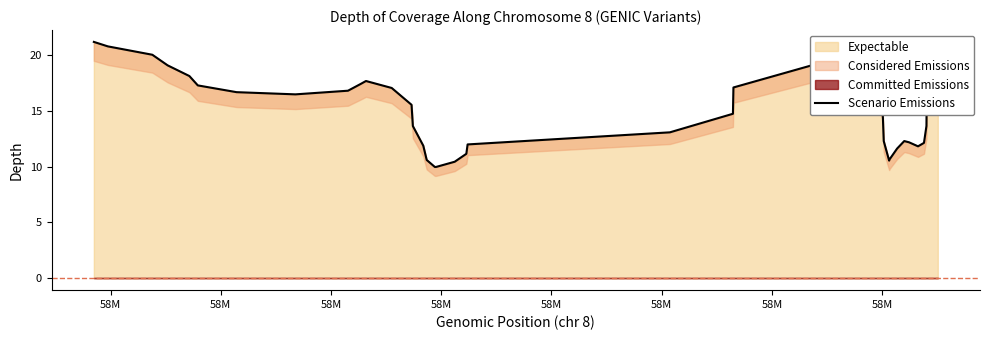

What is the highest value of the Expectable series?

21.2